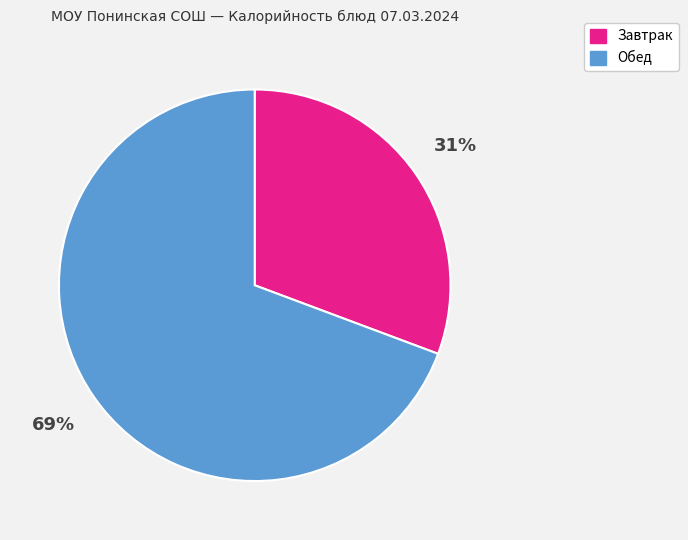

Is there a majority slice in this chart?

Yes